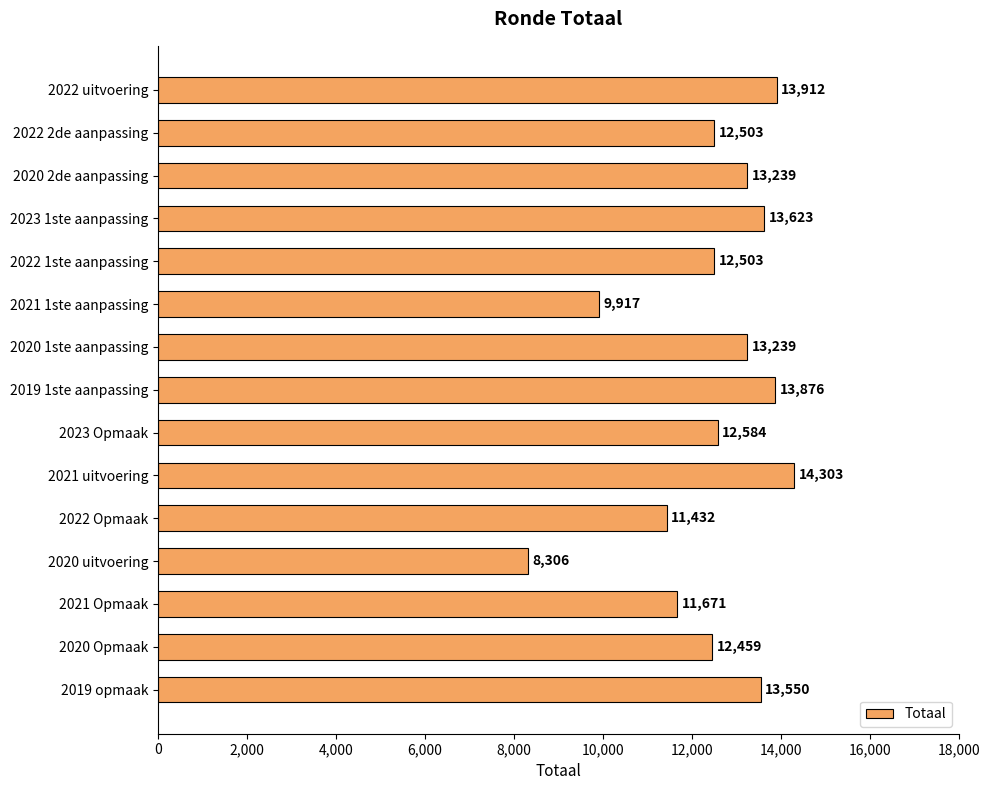

The chart shows a value of 4103 at 2020 uitvoering. True or false?

False